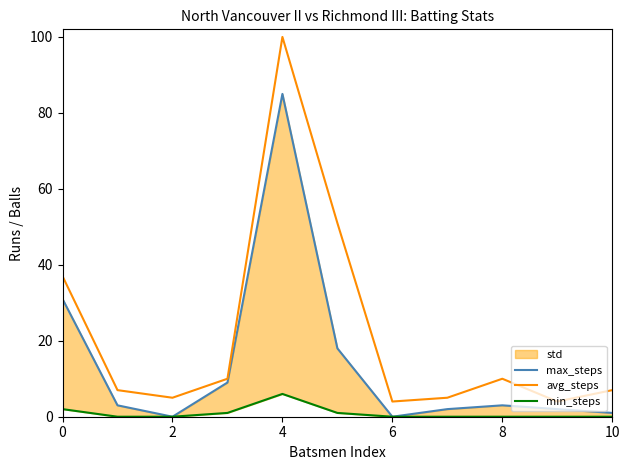

What is the highest value of the avg_steps series?

100